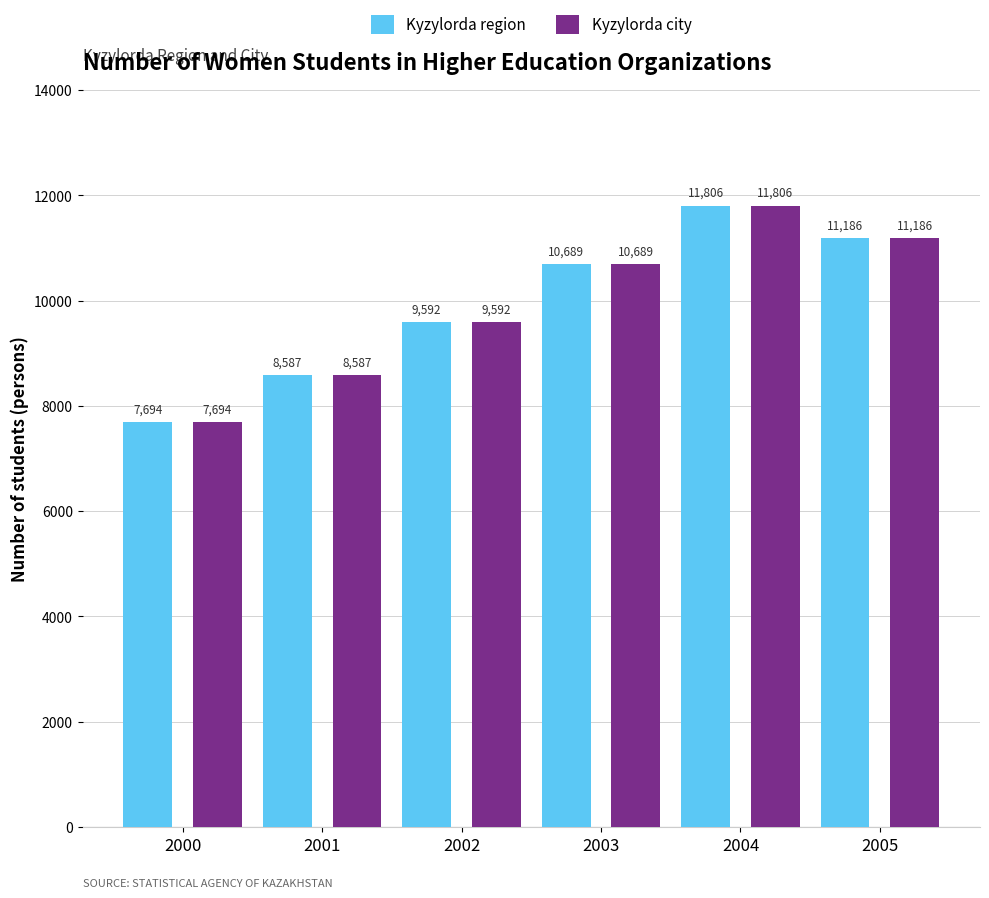

Rank the categories by Kyzylorda region value from lowest to highest.

2000, 2001, 2002, 2003, 2005, 2004